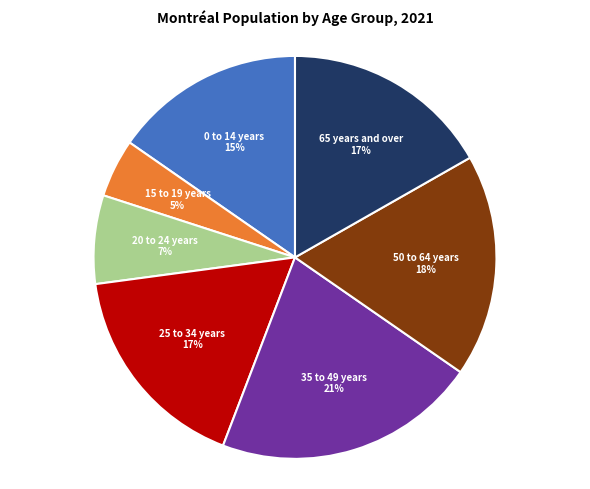

To the nearest percent, what is the average slice percentage?

14%